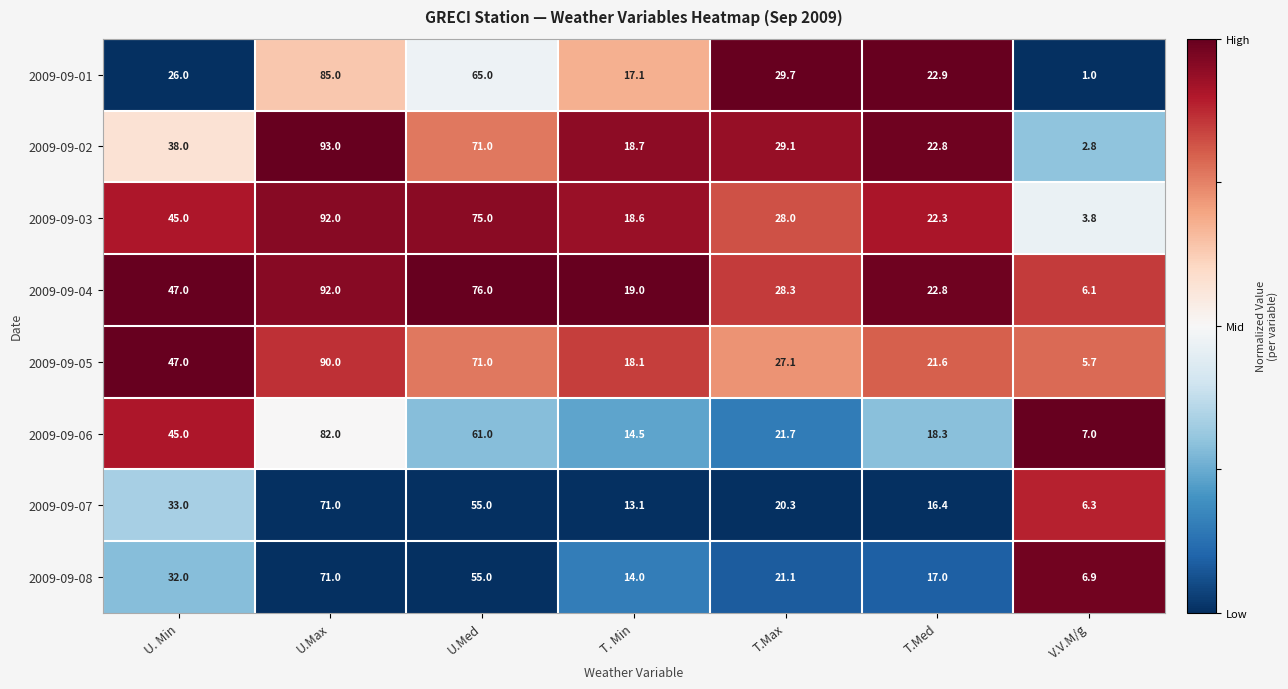

Count the number of data series in this chart.

8